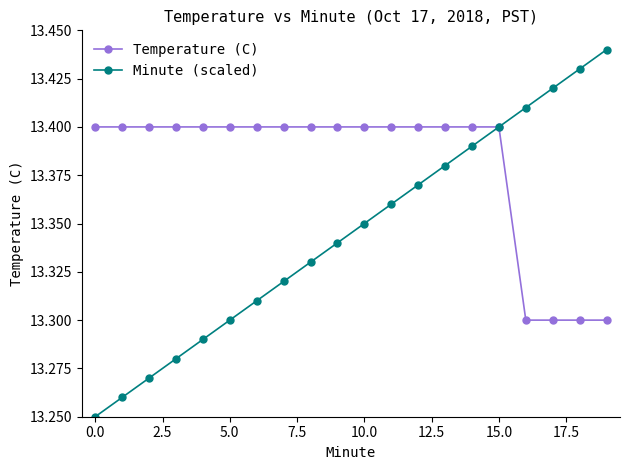

List the series in order of their peak value, lowest first.

Temperature (C), Minute (scaled)